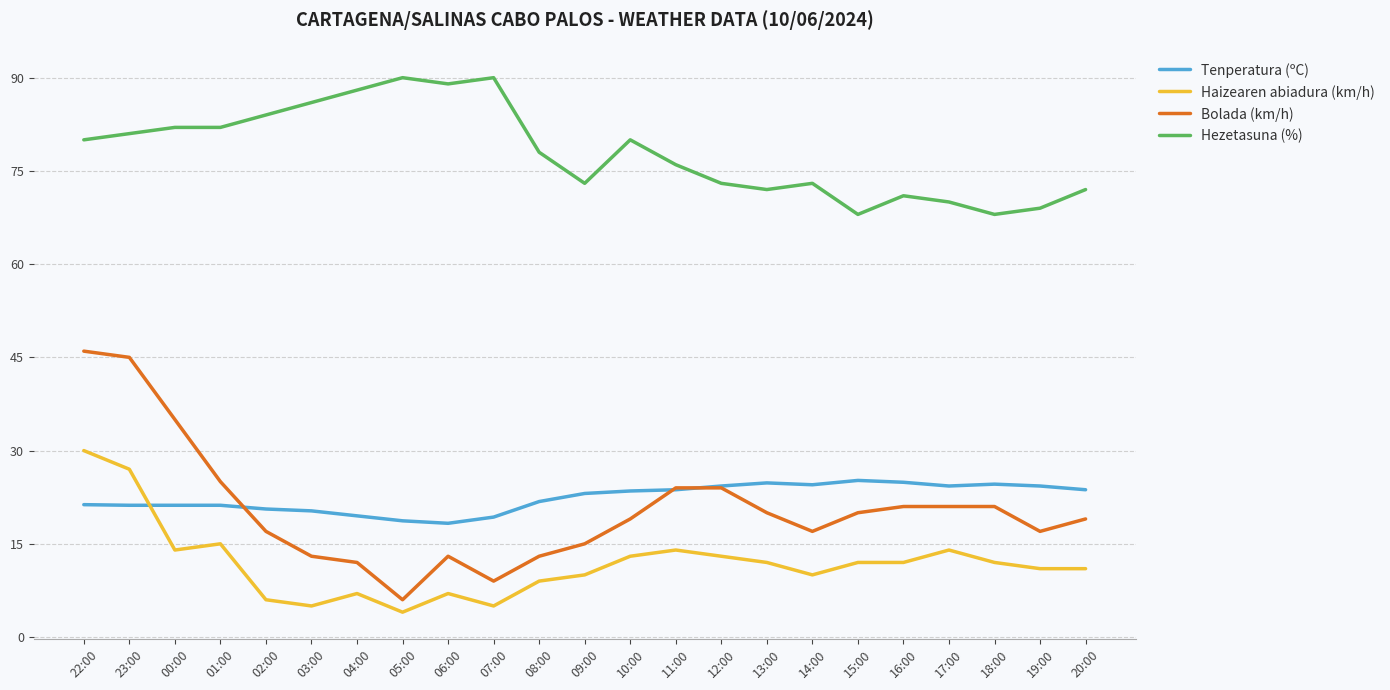

Which series has the widest spread of values?

Bolada (km/h)